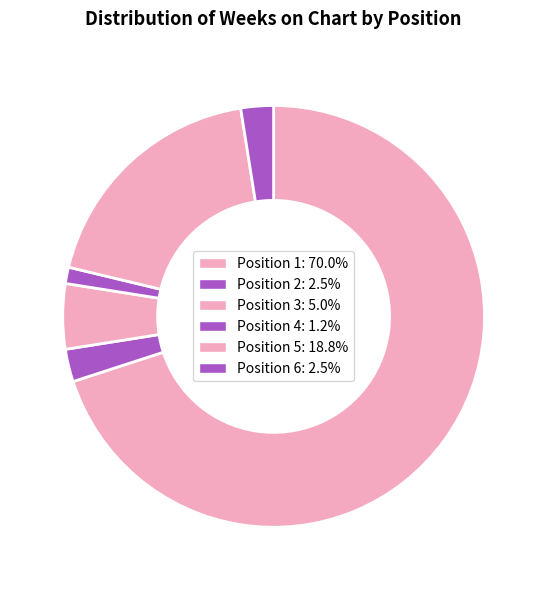

What is the largest slice in the pie chart?

1